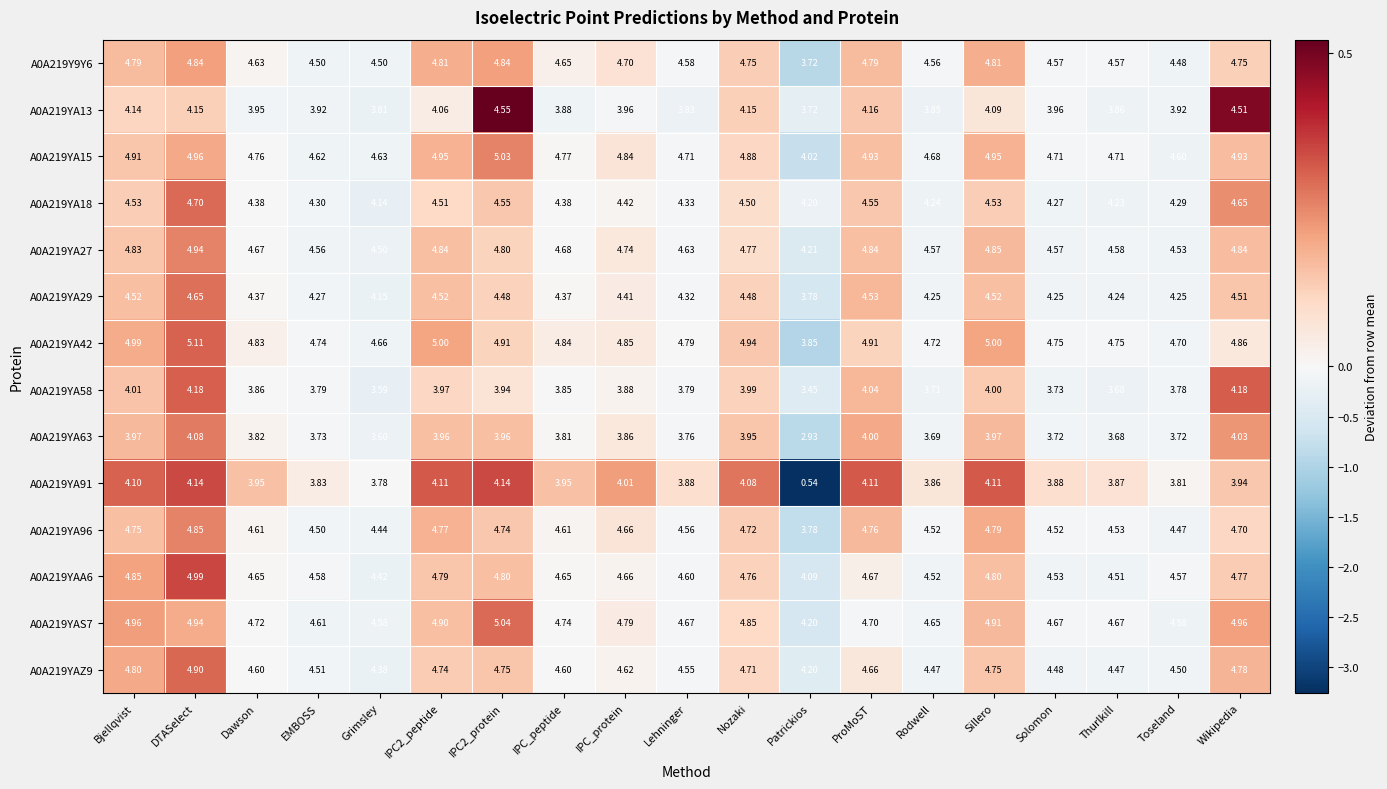

At which category is the sum across all series the highest?

DTASelect